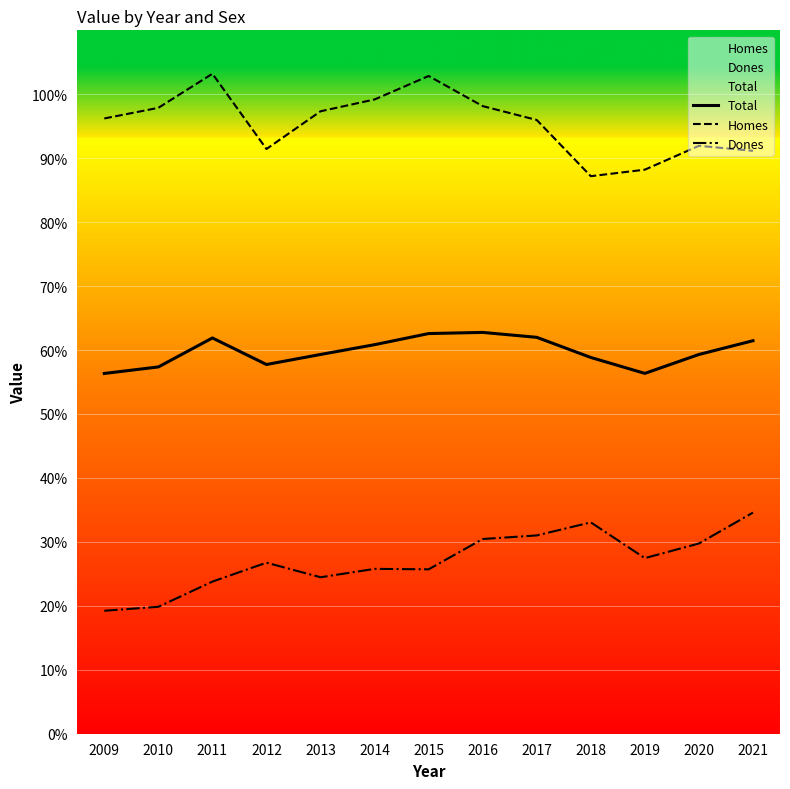

What is the maximum value for Homes?

103.2